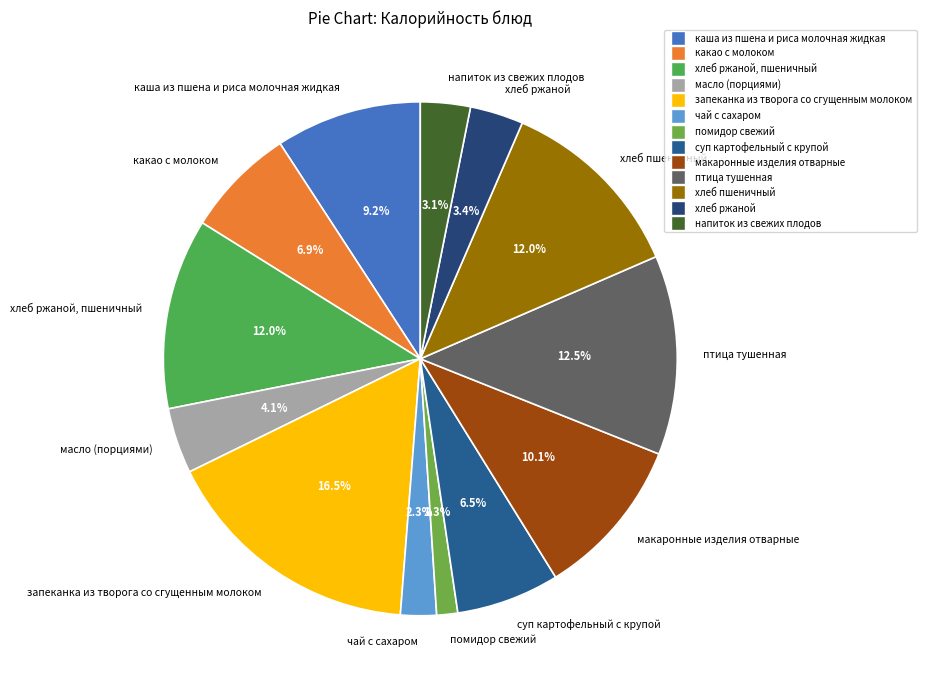

To the nearest percent, what percentage of the pie is помидор свежий?

1%